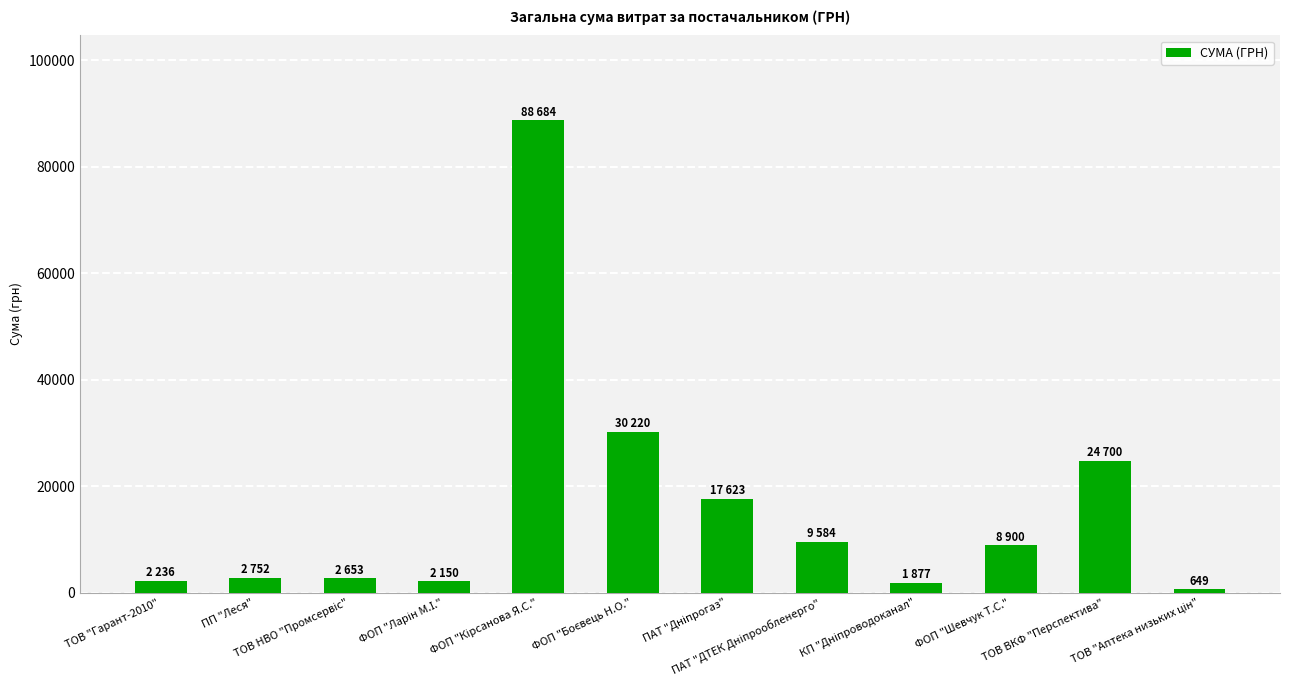

What is the average value?

16002.4